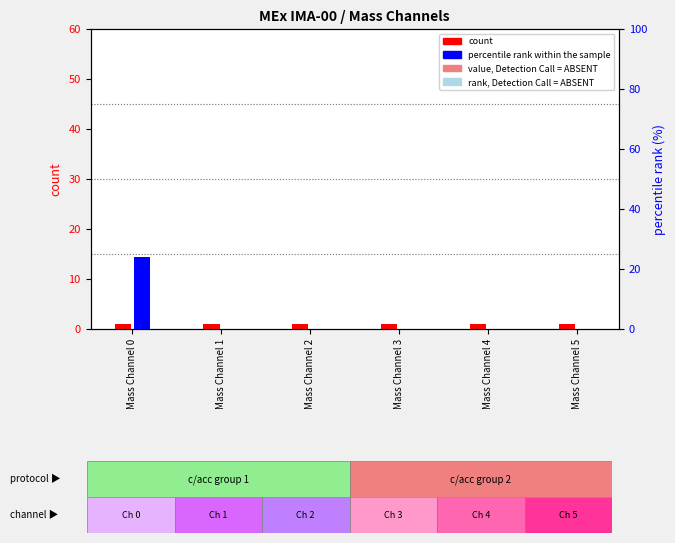

Which has a higher value, Mass Channel 2 or Mass Channel 5?

Mass Channel 2